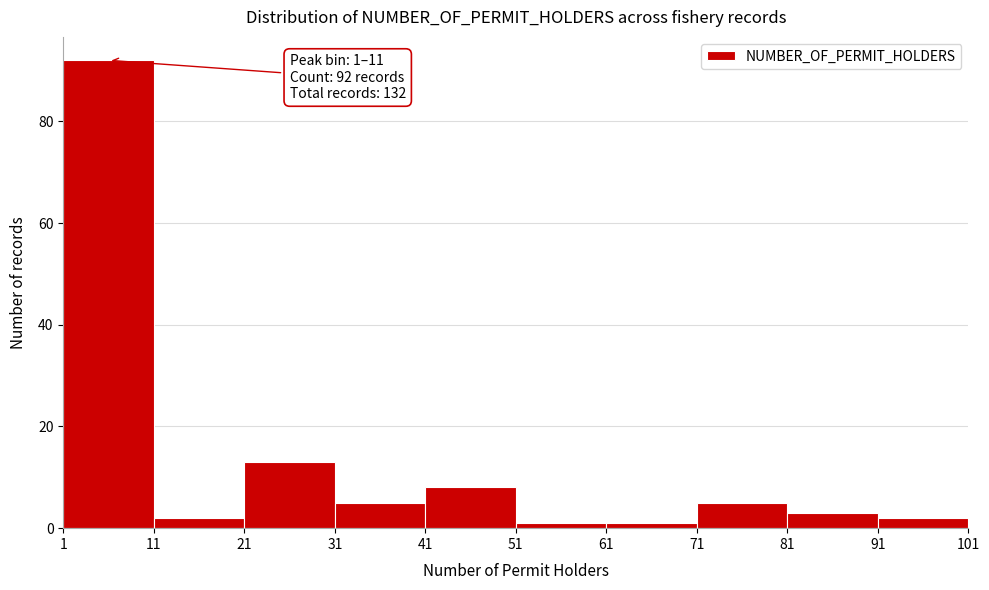

Over which range of the x-axis is the bar tallest?

1 to 11